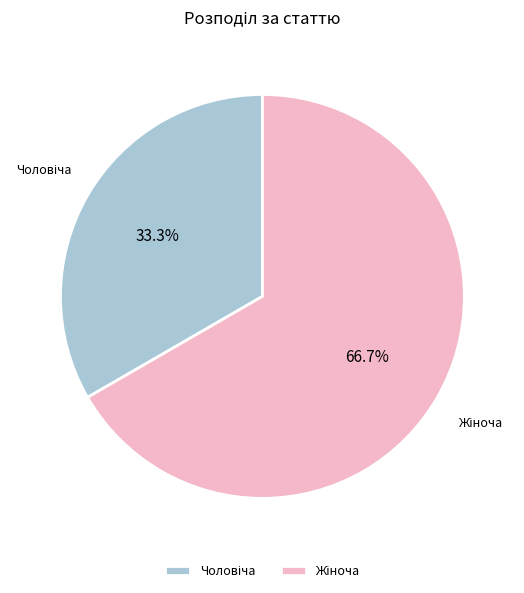

Is there a majority slice in this chart?

Yes